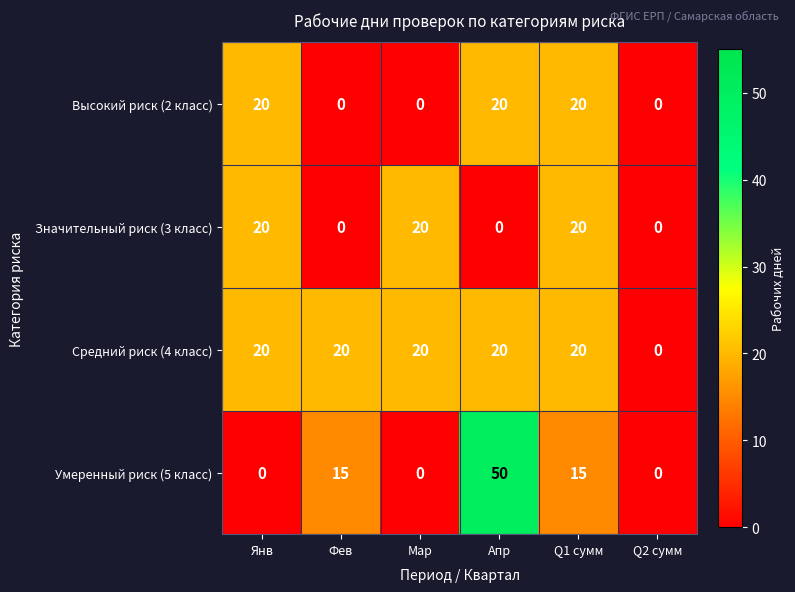

Which series has the widest spread of values?

Умеренный риск (5 класс)